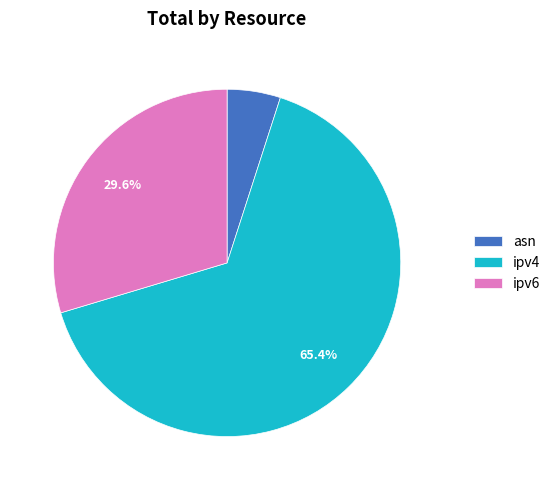

To the nearest percent, what portion does asn represent?

5%